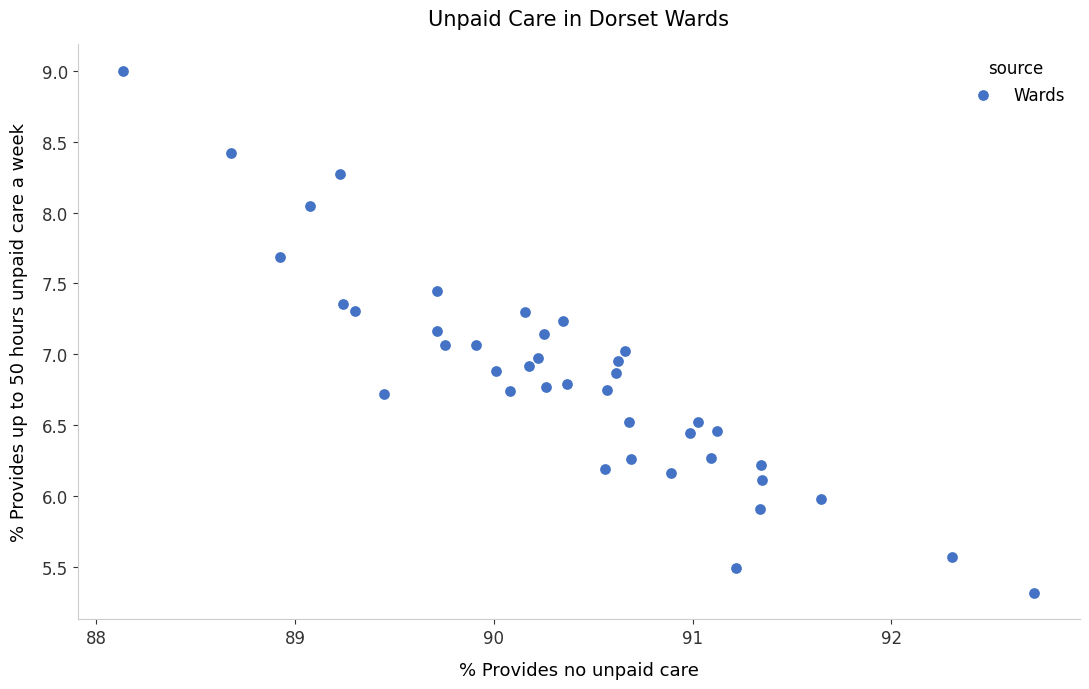

What is the range of Y values (max minus min)?

3.7